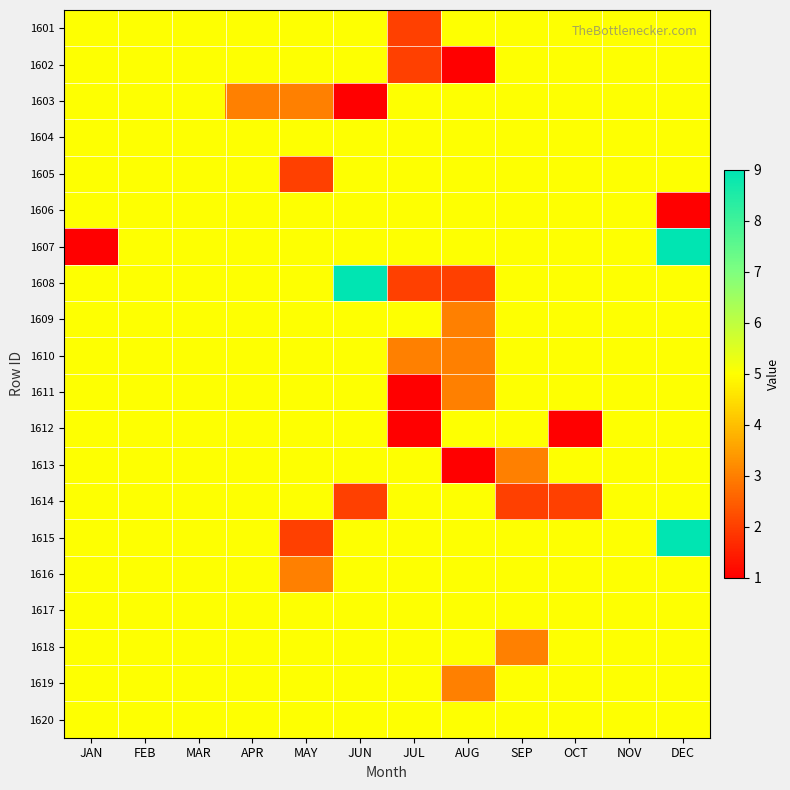

Which has a higher value, SEP or JUL?

SEP